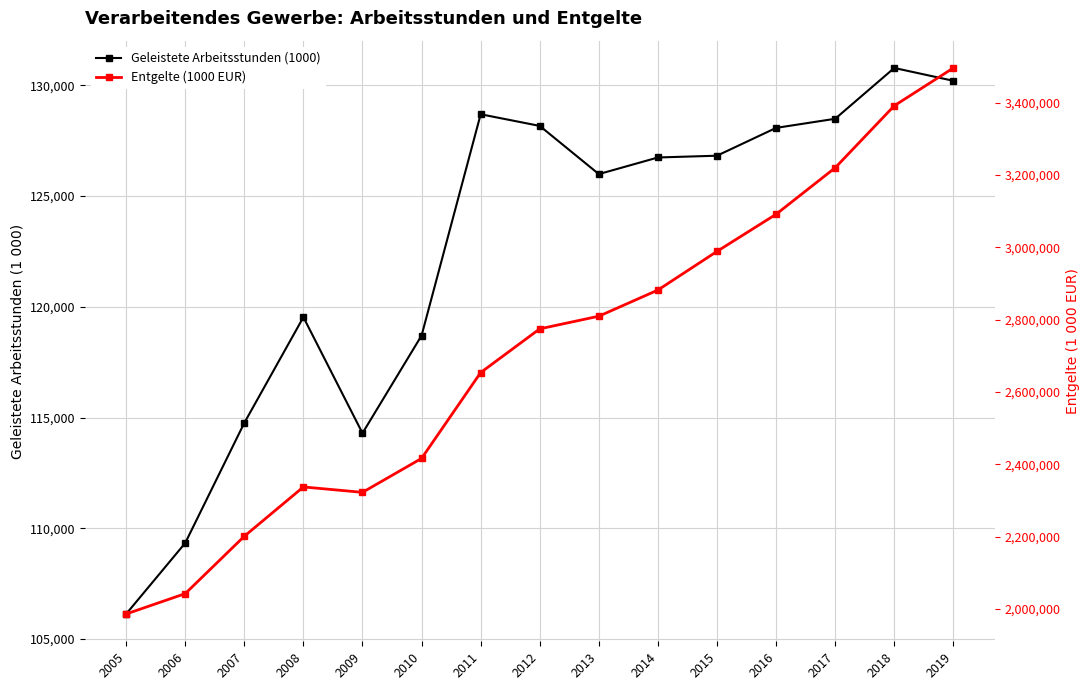

At which category does Entgelte (1000 EUR) reach its first local peak?

2008